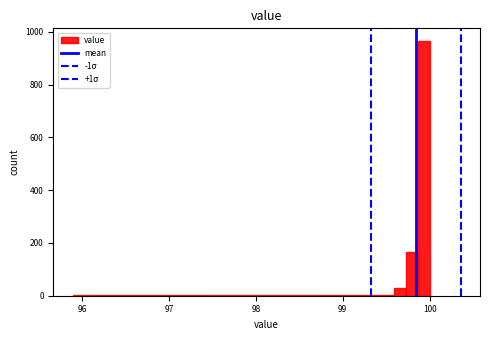

Read against the x-axis, roughly where is the centre of the tallest bar?

99.9